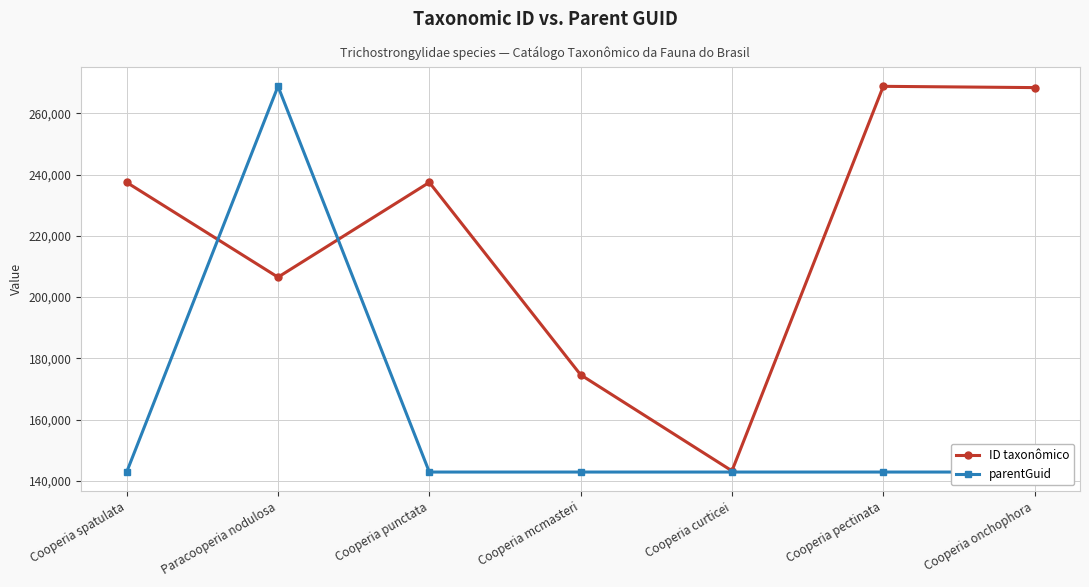

What is the total value across all series at Cooperia mcmasteri?

317513